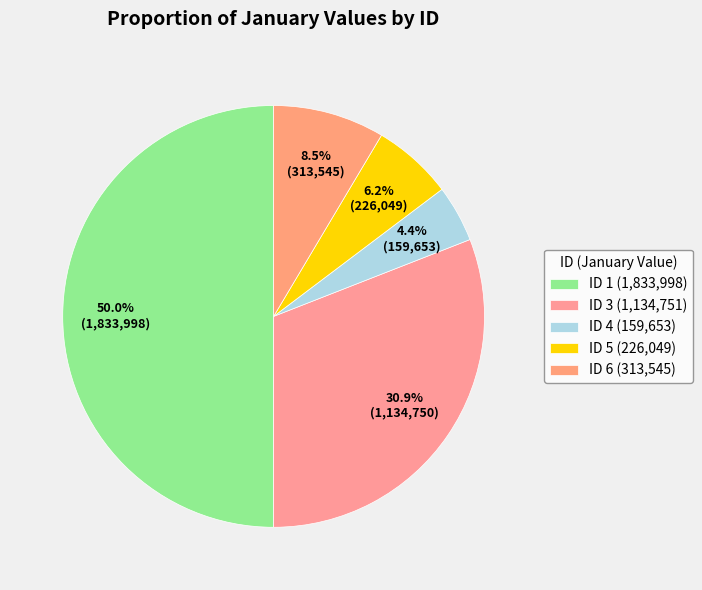

Is there any slice that represents more than half of the pie?

No